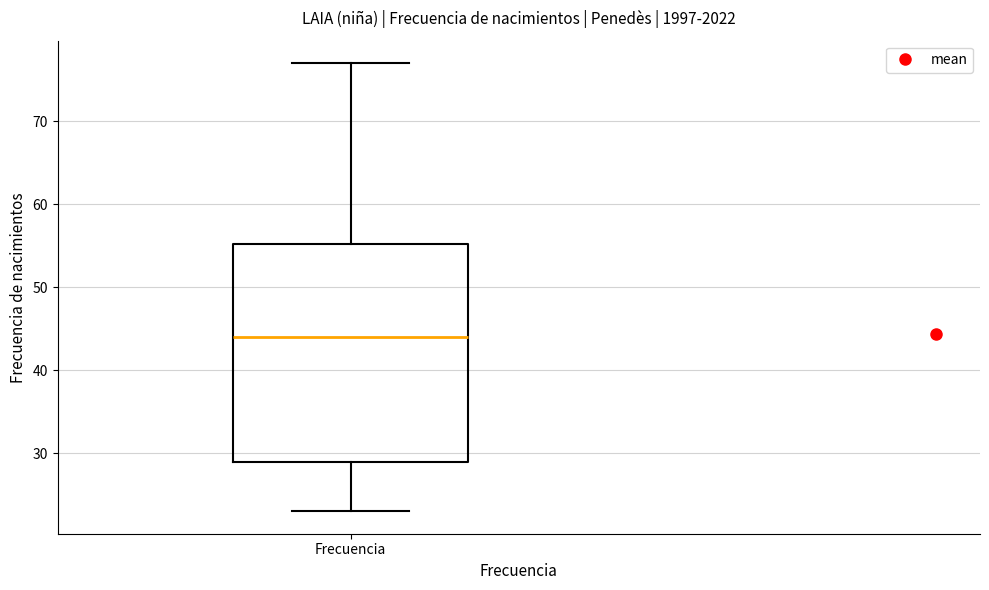

Transcribe this box plot: give where the median line is, the range the box spans, and where the two whiskers end, as read against the y-axis. The values are not printed on the chart, so give them approximately, as read against the axis.

median 44, box 29 to 55, whiskers 23 to 77